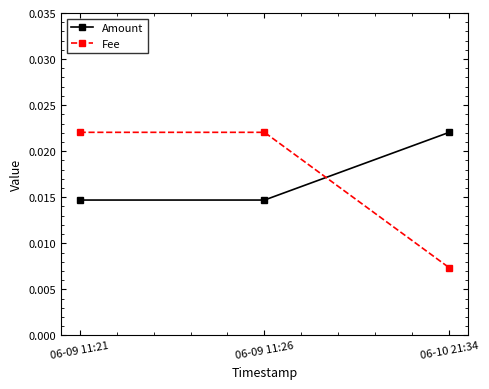

Rank the series at 06-10 21:34 from lowest to highest value.

Fee, Amount